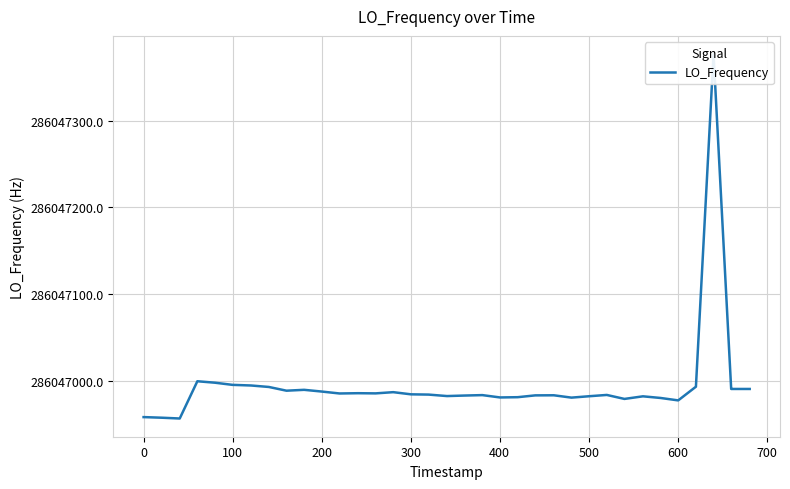

What is the difference between the maximum and second lowest values?

419.7